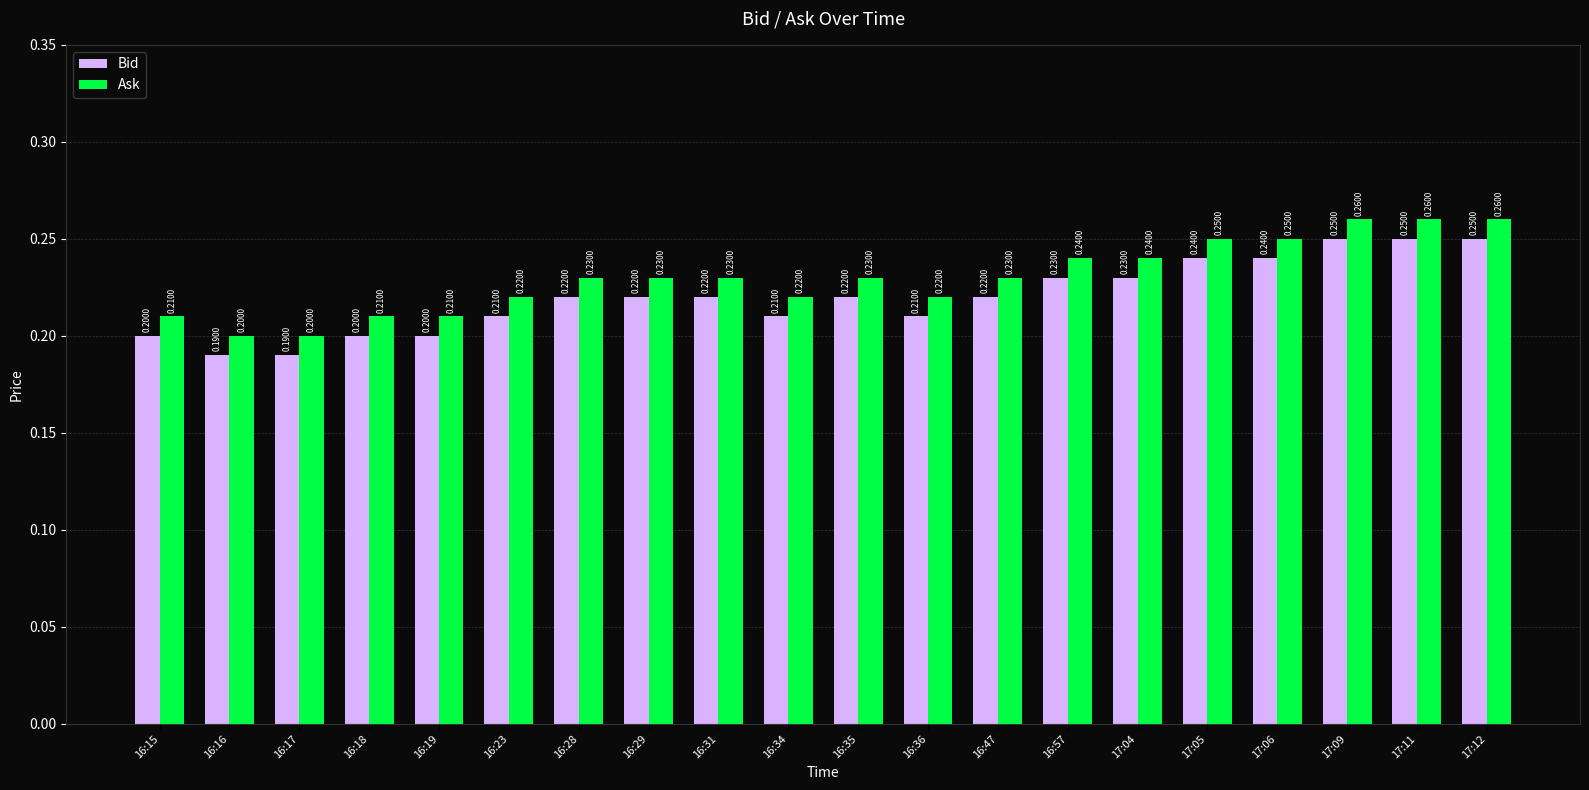

What is the sum of the Bid values at 16:17 and 16:29?

0.4